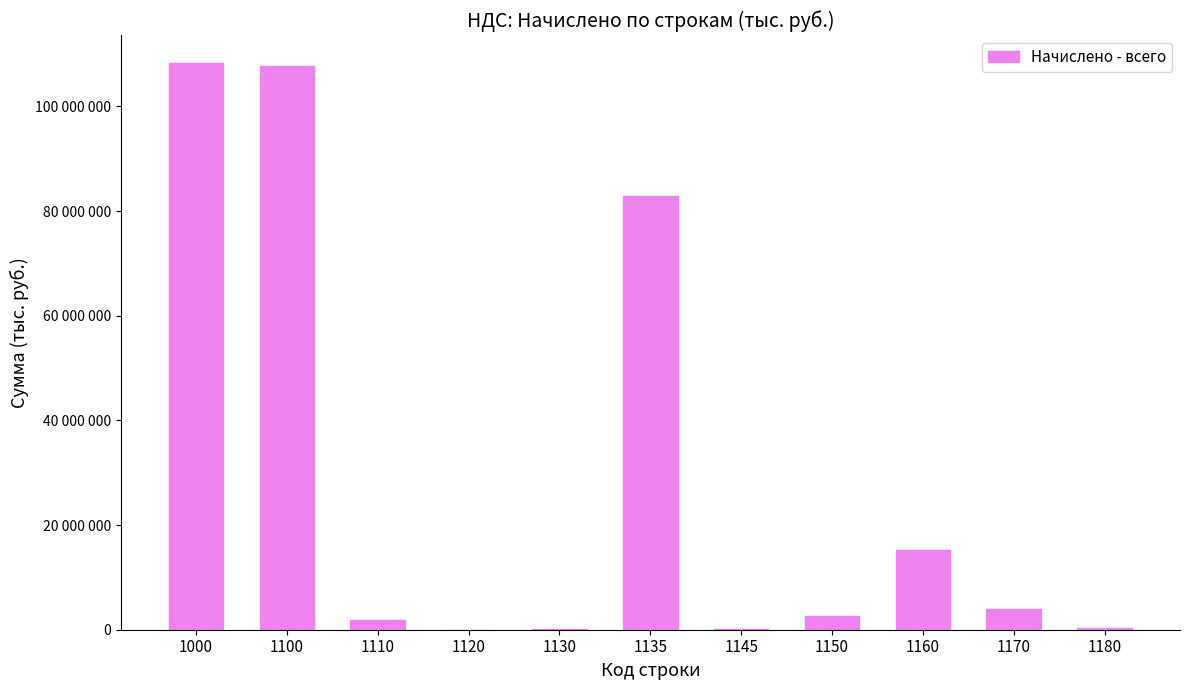

List the labels in order of value, largest first.

1000, 1100, 1135, 1160, 1170, 1150, 1110, 1180, 1145, 1130, 1120